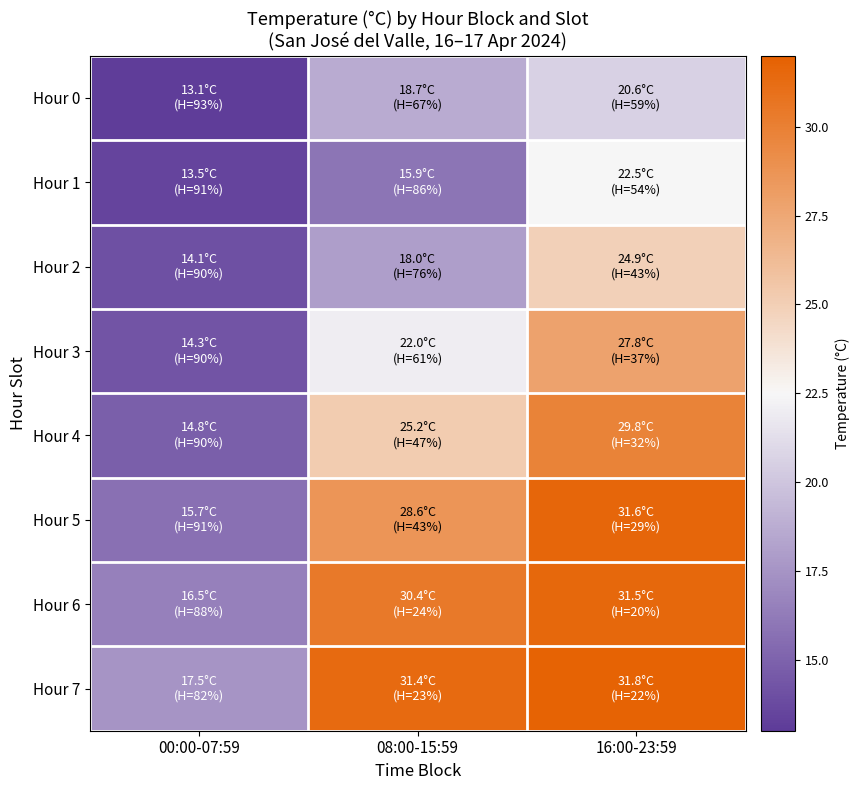

What is the minimum value shown in the chart?

13.1